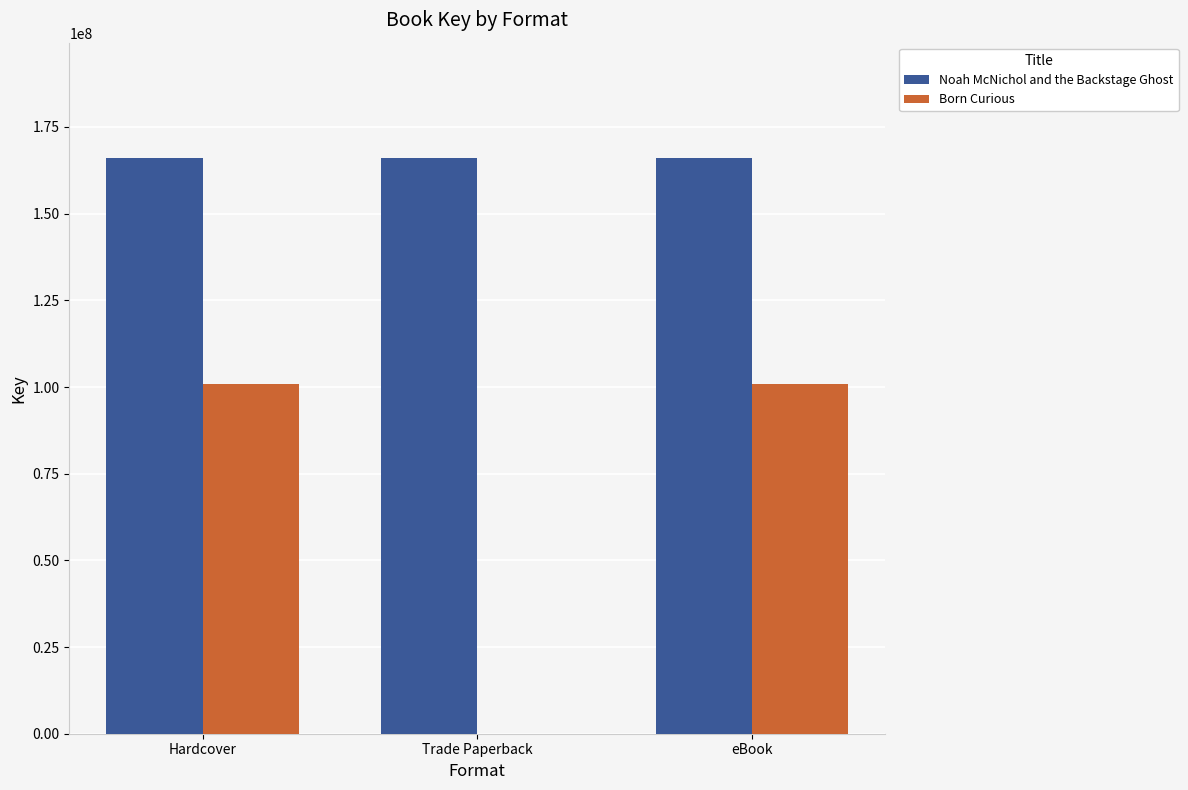

The value of Born Curious at eBook is 38737567. True or false?

False